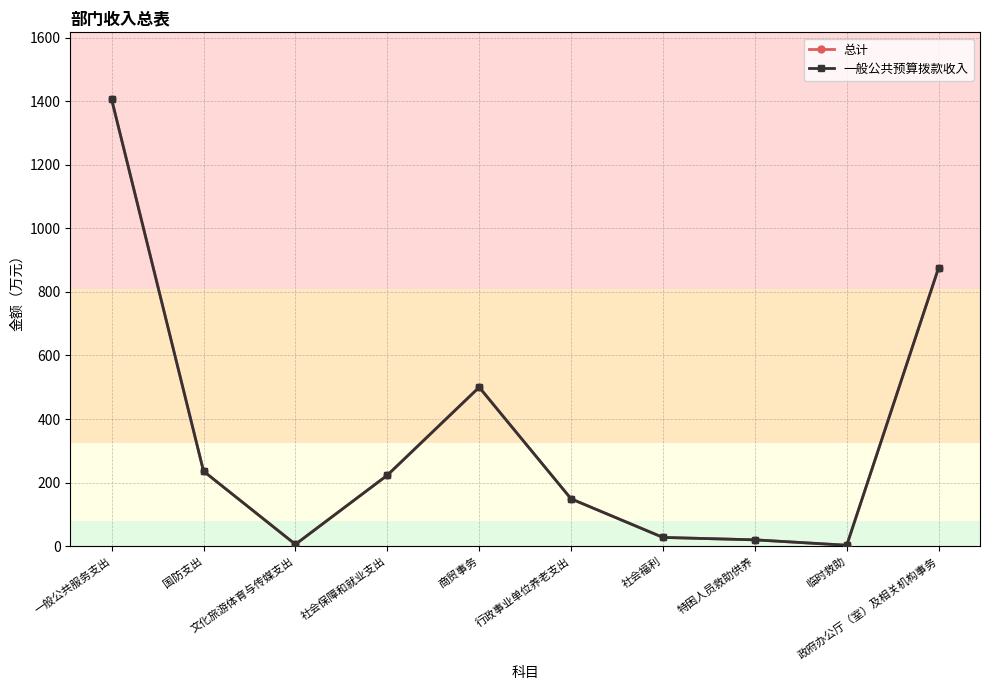

True or false: 一般公共预算拨款收入 and 总计 intersect in this chart.

False